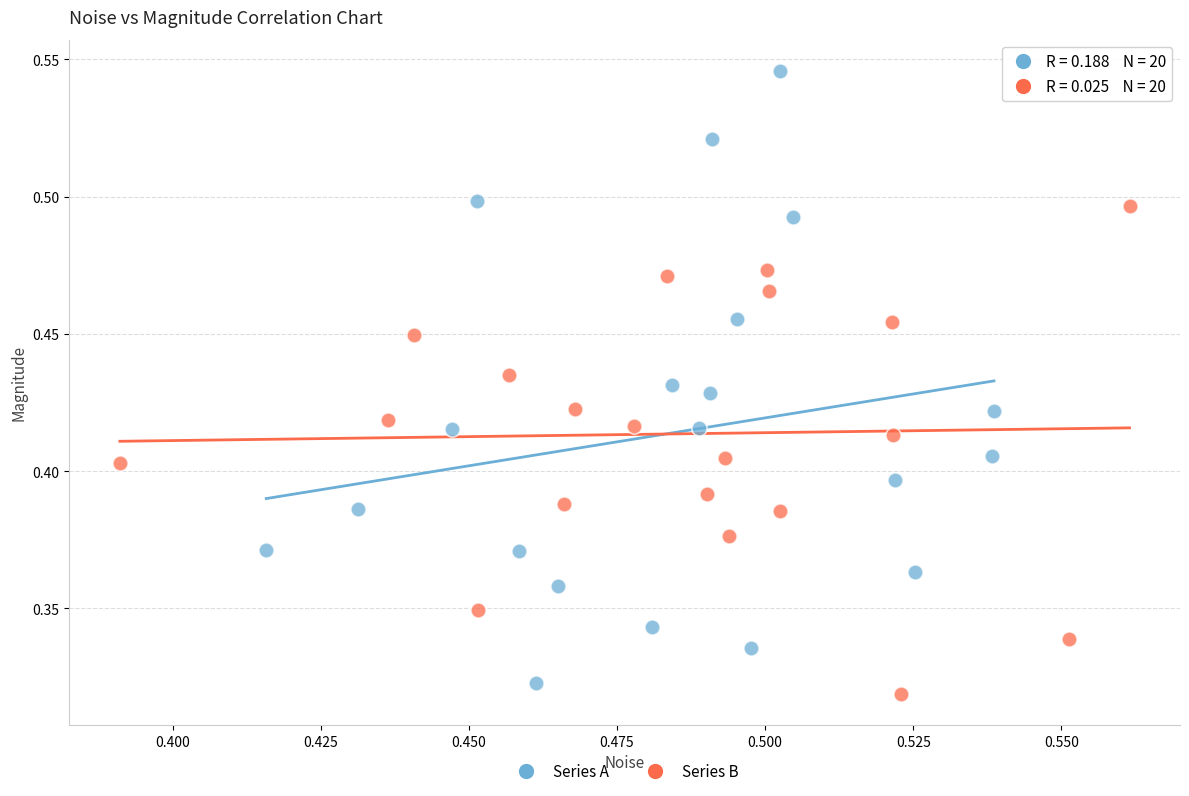

Which series has the widest spread of Y values?

Series A